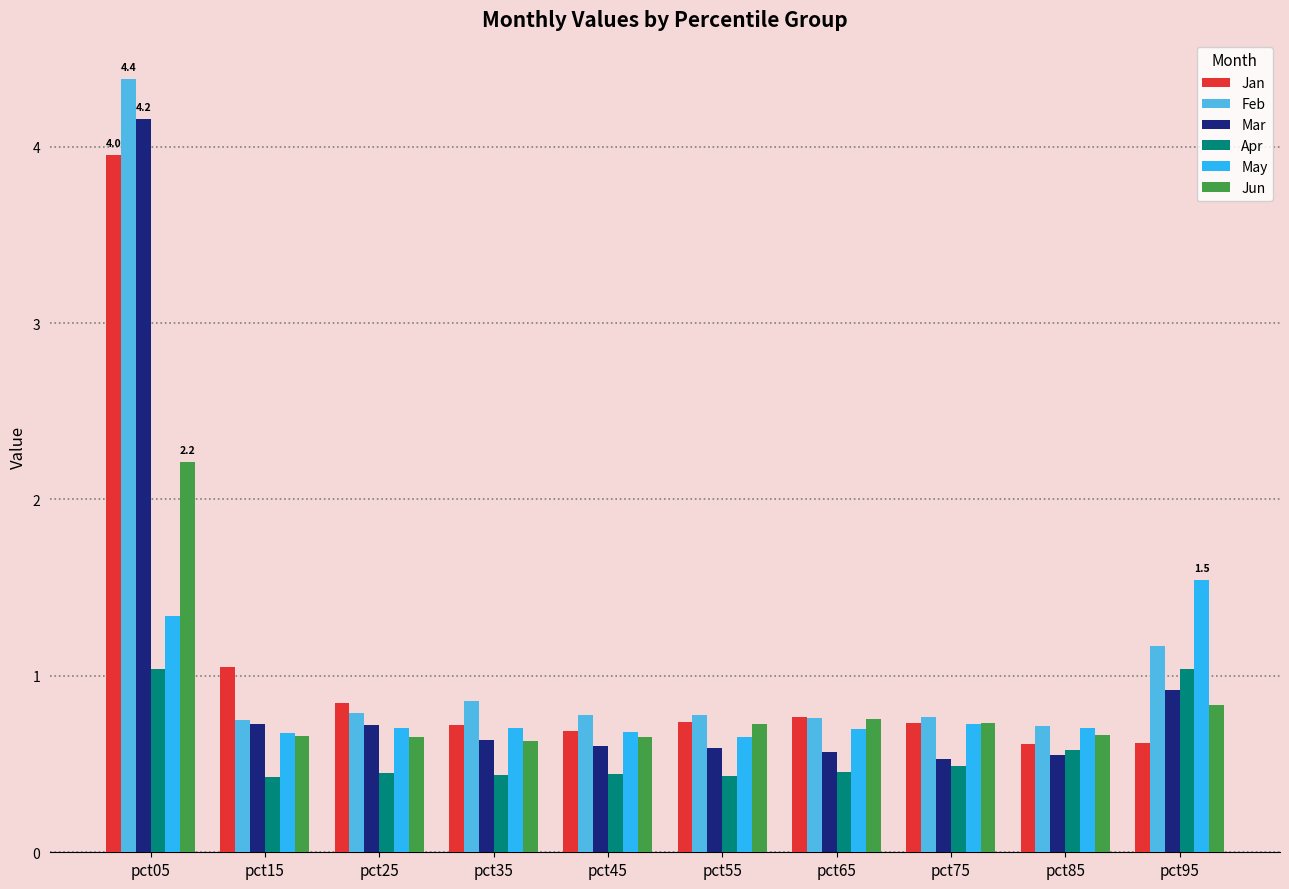

At how many categories does at least one series exceed 3?

1